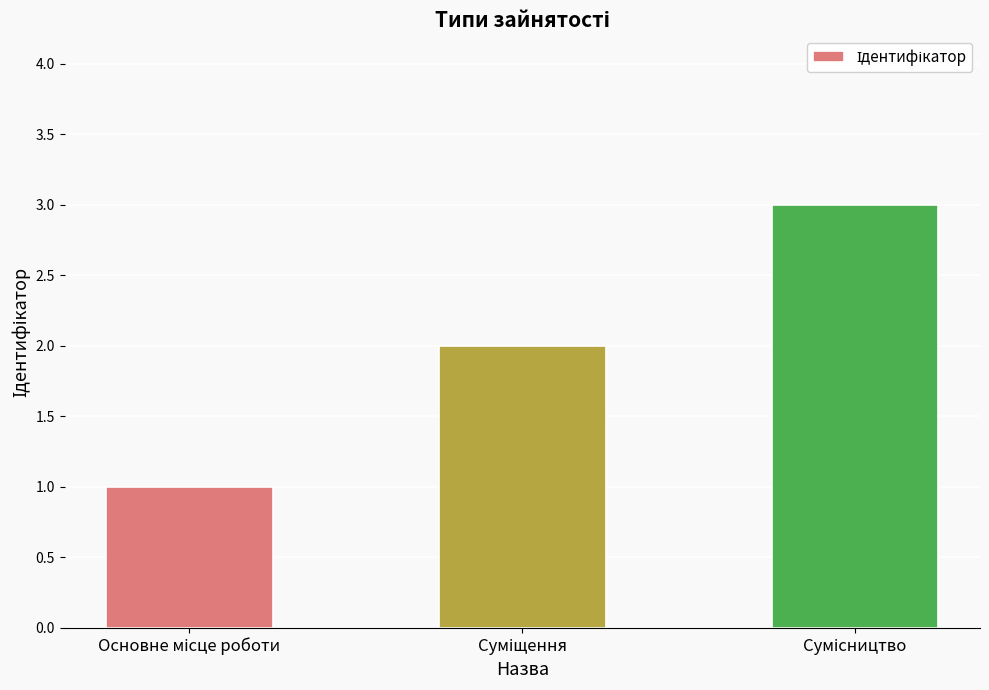

What is the greatest value displayed?

3